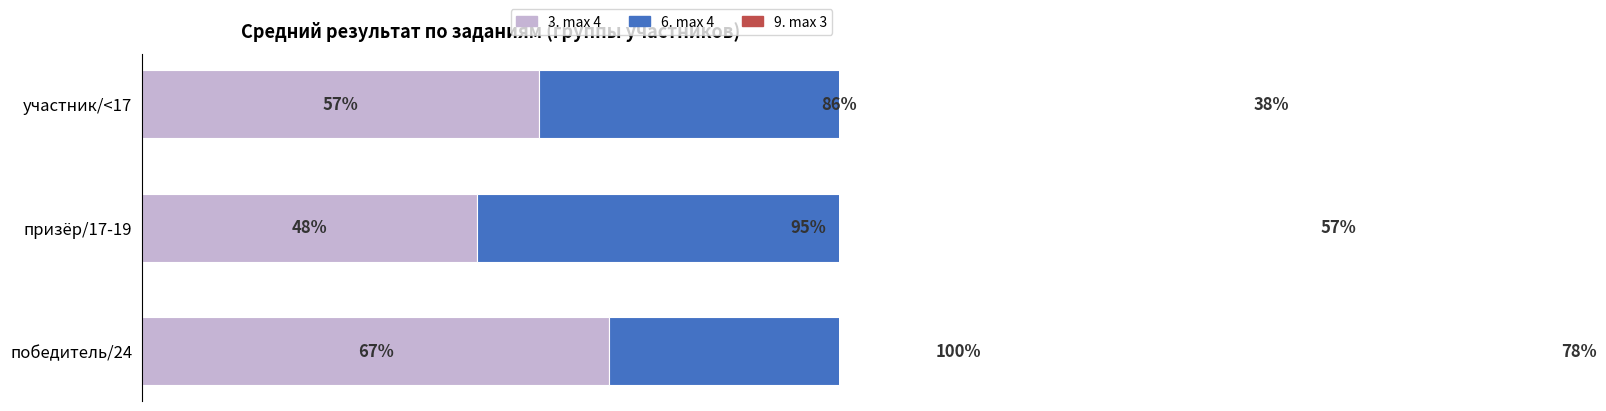

Which series changed the most between призёр/17-19 and участник/<17?

9. max 3